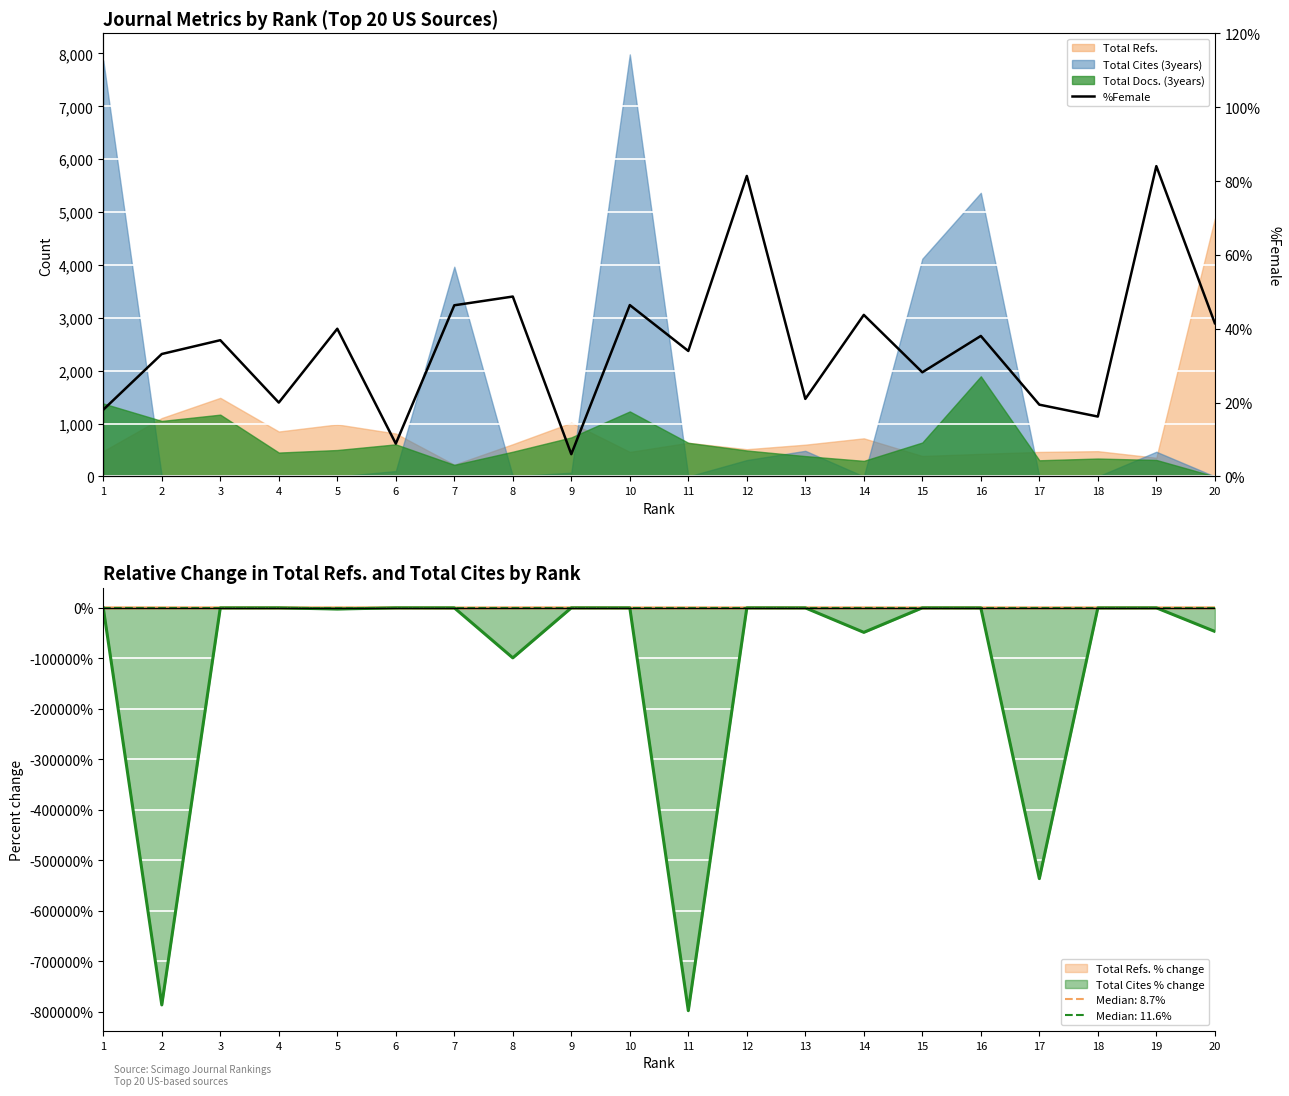

Count the number of values greater than 36.

10